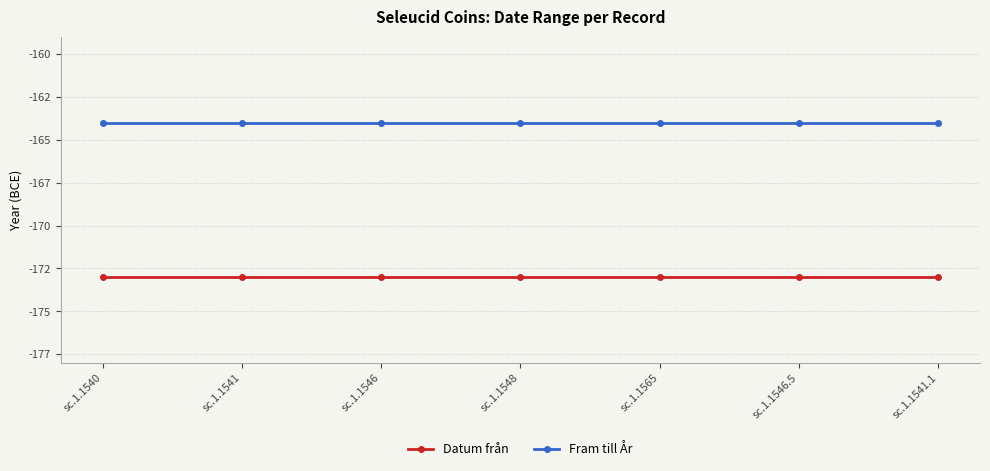

Which series has the widest spread of values?

Datum från